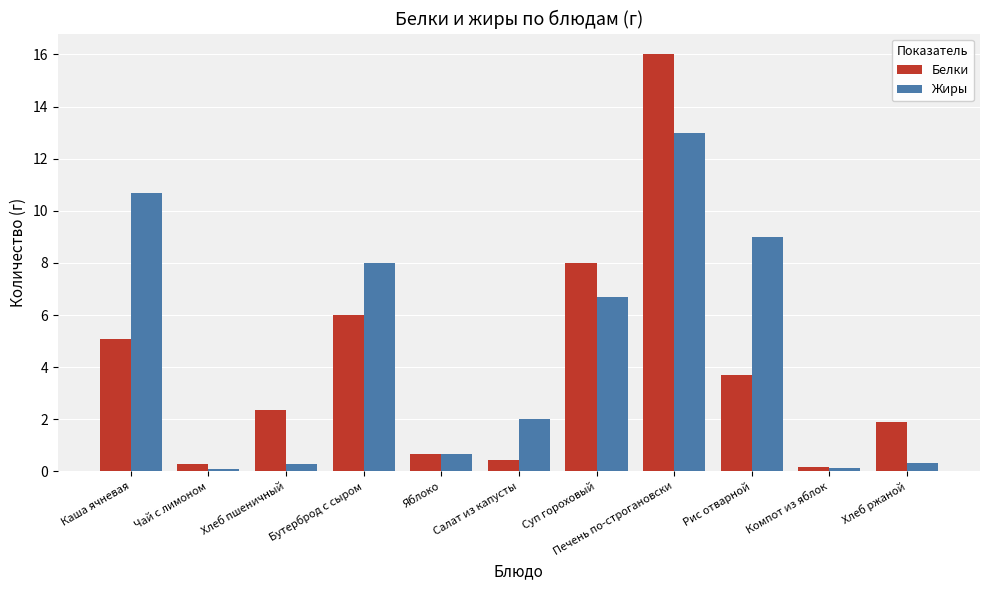

What value does the Белки series have at Каша ячневая?

5.1